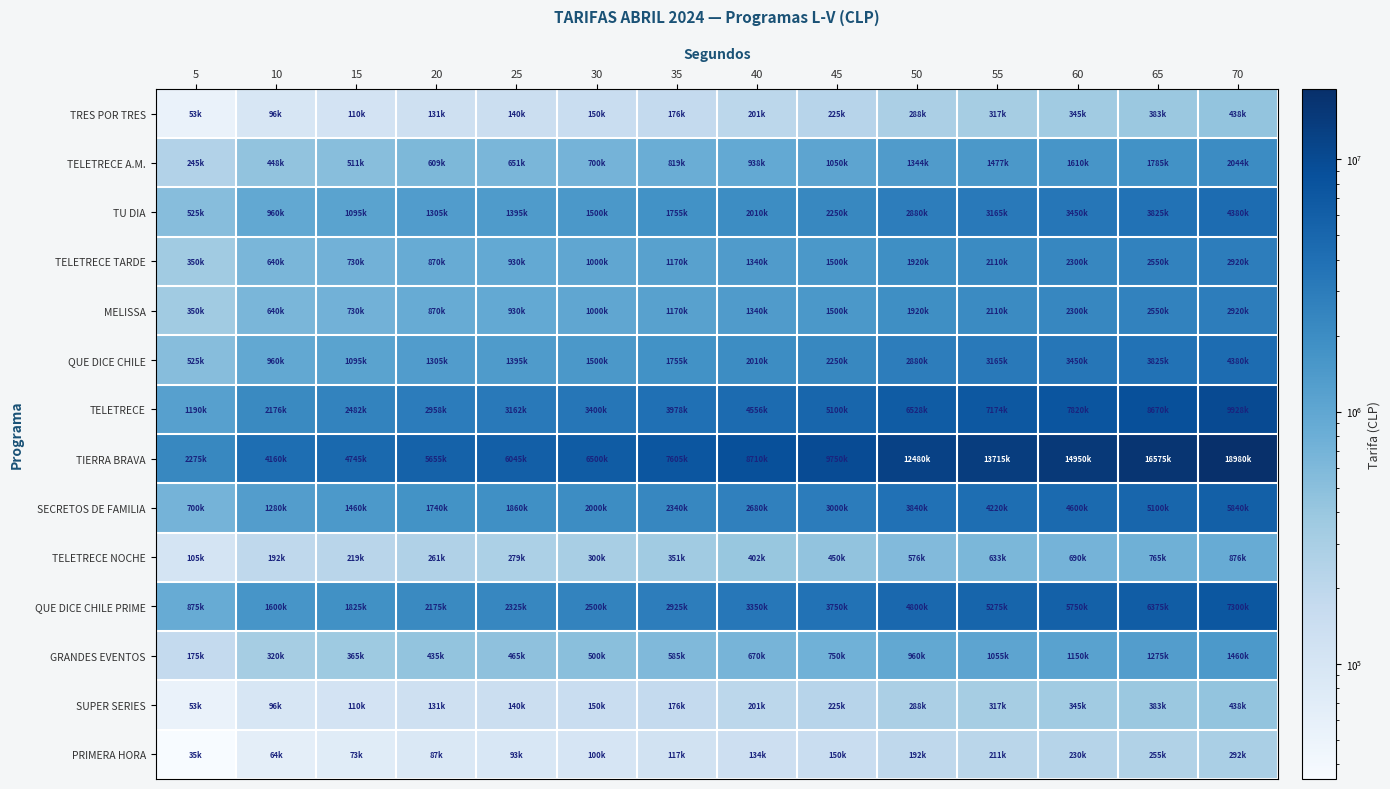

Reading right to left, what are all the values shown in this chart?

TRES POR TRES: 70=438000	65=383000	60=345000	55=317000	50=288000	45=225000	40=201000	35=176000	30=150000	25=140000	20=131000	15=110000	10=96000	5=53000
TELETRECE A.M.: 70=2044000	65=1785000	60=1610000	55=1477000	50=1344000	45=1050000	40=938000	35=819000	30=700000	25=651000	20=609000	15=511000	10=448000	5=245000
TU DIA: 70=4380000	65=3825000	60=3450000	55=3165000	50=2880000	45=2250000	40=2010000	35=1755000	30=1500000	25=1395000	20=1305000	15=1095000	10=960000	5=525000
TELETRECE TARDE: 70=2920000	65=2550000	60=2300000	55=2110000	50=1920000	45=1500000	40=1340000	35=1170000	30=1000000	25=930000	20=870000	15=730000	10=640000	5=350000
MELISSA: 70=2920000	65=2550000	60=2300000	55=2110000	50=1920000	45=1500000	40=1340000	35=1170000	30=1000000	25=930000	20=870000	15=730000	10=640000	5=350000
QUE DICE CHILE: 70=4380000	65=3825000	60=3450000	55=3165000	50=2880000	45=2250000	40=2010000	35=1755000	30=1500000	25=1395000	20=1305000	15=1095000	10=960000	5=525000
TELETRECE: 70=9928000	65=8670000	60=7820000	55=7174000	50=6528000	45=5100000	40=4556000	35=3978000	30=3400000	25=3162000	20=2958000	15=2482000	10=2176000	5=1190000
TIERRA BRAVA: 70=18980000	65=16575000	60=14950000	55=13715000	50=12480000	45=9750000	40=8710000	35=7605000	30=6500000	25=6045000	20=5655000	15=4745000	10=4160000	5=2275000
SECRETOS DE FAMILIA: 70=5840000	65=5100000	60=4600000	55=4220000	50=3840000	45=3000000	40=2680000	35=2340000	30=2000000	25=1860000	20=1740000	15=1460000	10=1280000	5=700000
TELETRECE NOCHE: 70=876000	65=765000	60=690000	55=633000	50=576000	45=450000	40=402000	35=351000	30=300000	25=279000	20=261000	15=219000	10=192000	5=105000
QUE DICE CHILE PRIME: 70=7300000	65=6375000	60=5750000	55=5275000	50=4800000	45=3750000	40=3350000	35=2925000	30=2500000	25=2325000	20=2175000	15=1825000	10=1600000	5=875000
GRANDES EVENTOS: 70=1460000	65=1275000	60=1150000	55=1055000	50=960000	45=750000	40=670000	35=585000	30=500000	25=465000	20=435000	15=365000	10=320000	5=175000
SUPER SERIES: 70=438000	65=383000	60=345000	55=317000	50=288000	45=225000	40=201000	35=176000	30=150000	25=140000	20=131000	15=110000	10=96000	5=53000
PRIMERA HORA: 70=292000	65=255000	60=230000	55=211000	50=192000	45=150000	40=134000	35=117000	30=100000	25=93000	20=87000	15=73000	10=64000	5=35000